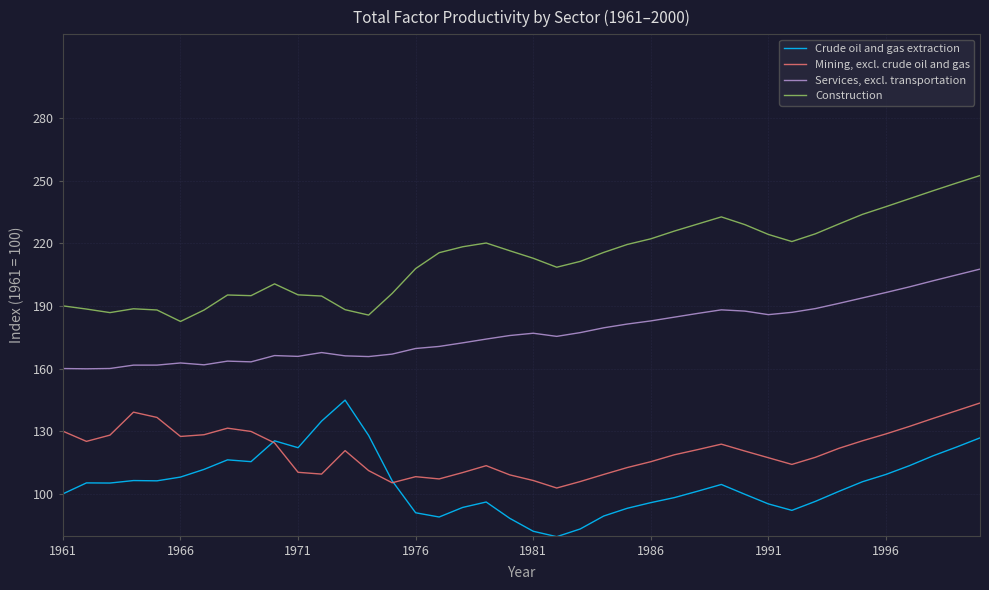

What is the greatest value displayed?

252.4